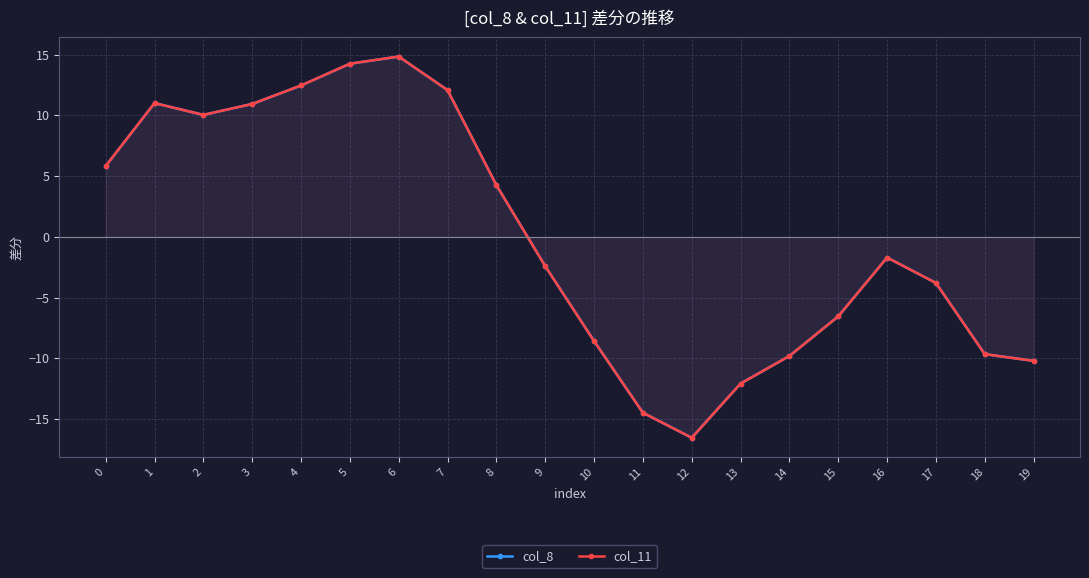

Read the col_8 value at 16.

-1.7